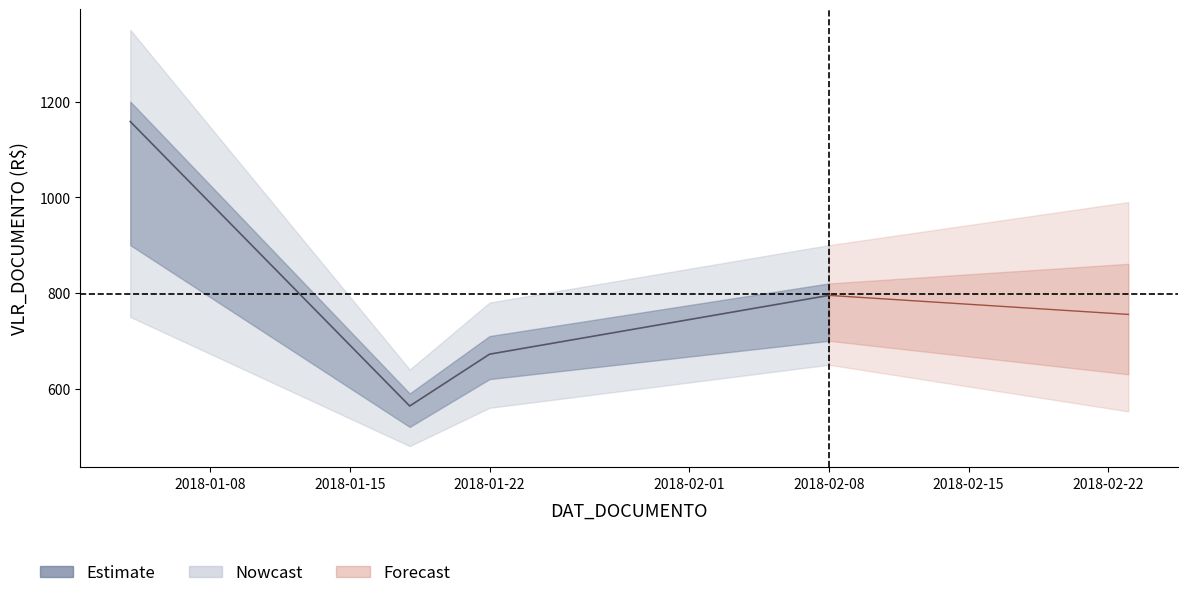

Where does the data first go above 795?

2018-01-04